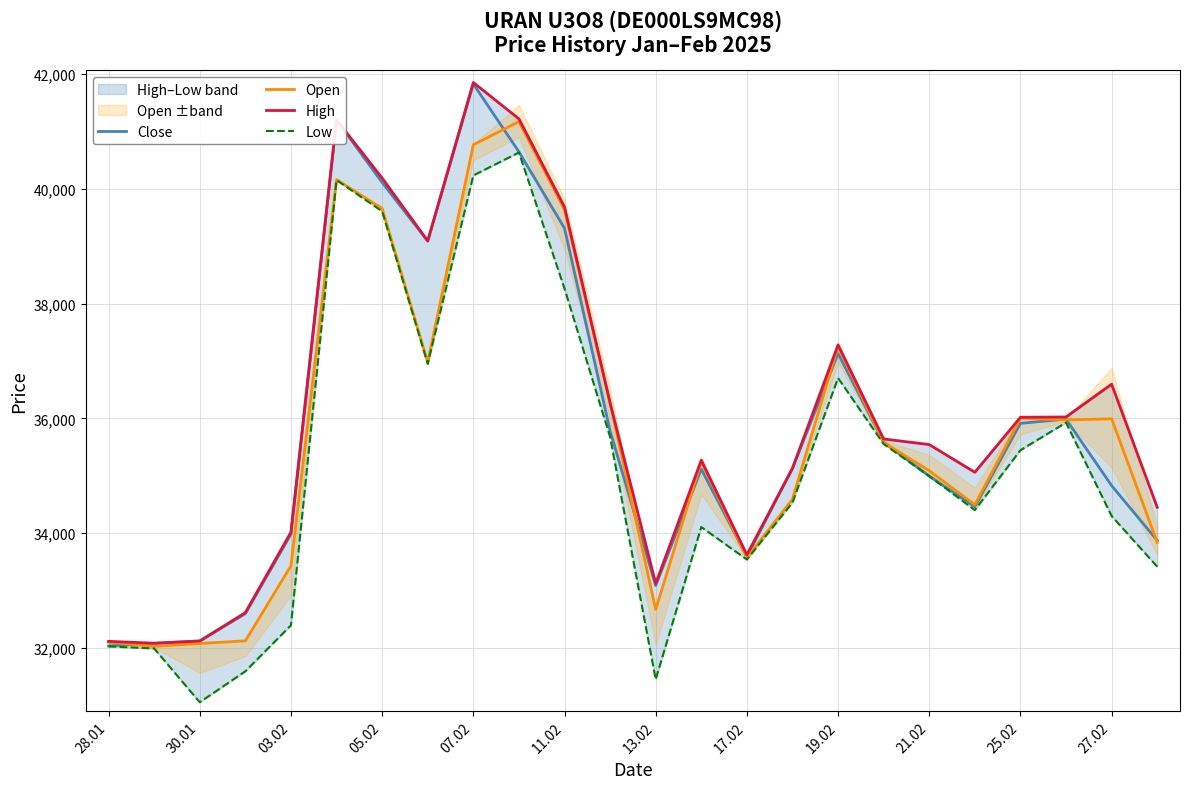

True or false: High and Low intersect in this chart.

False